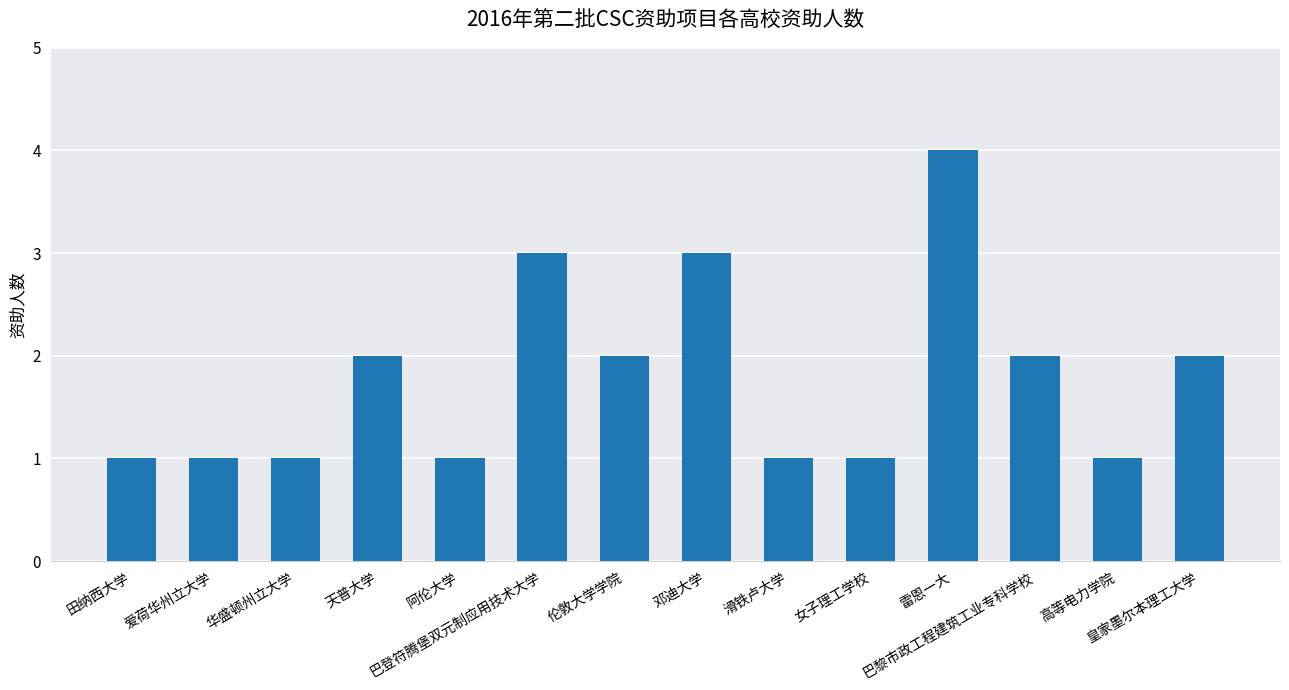

Is it true that the value at 皇家墨尔本理工大学 is 3?

False